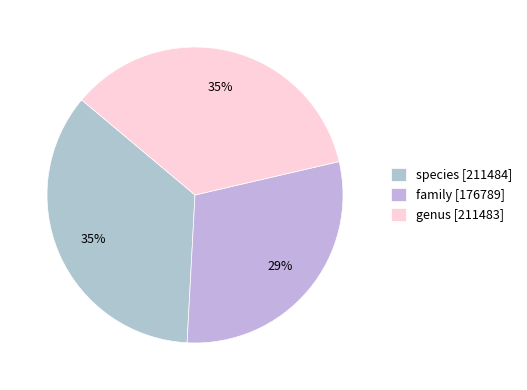

Is there any slice that represents more than half of the pie?

No